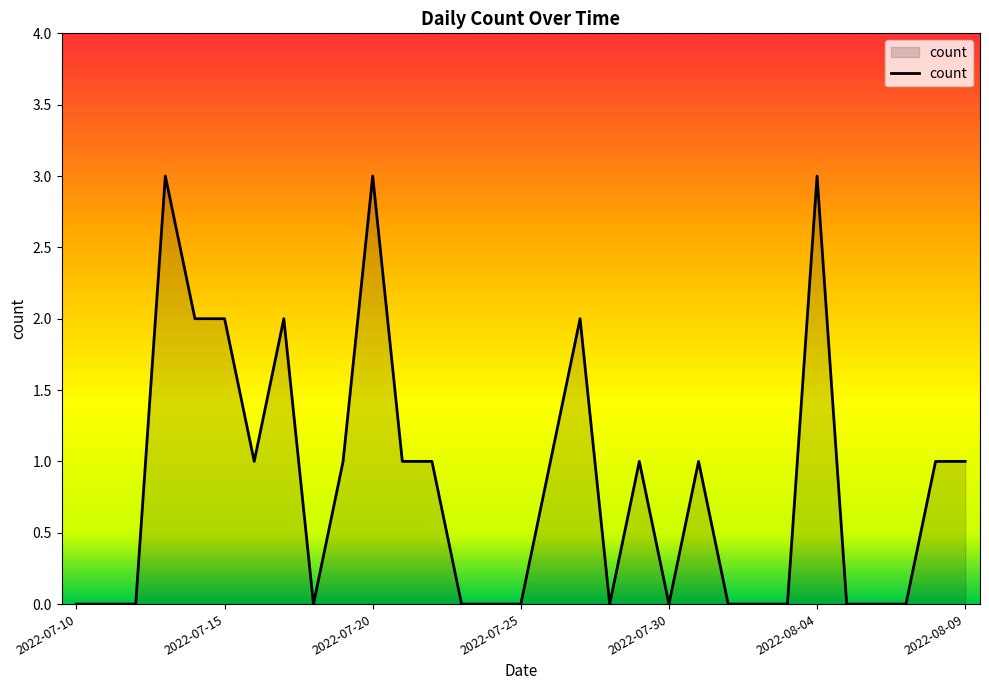

How many lines are shown in the chart?

1